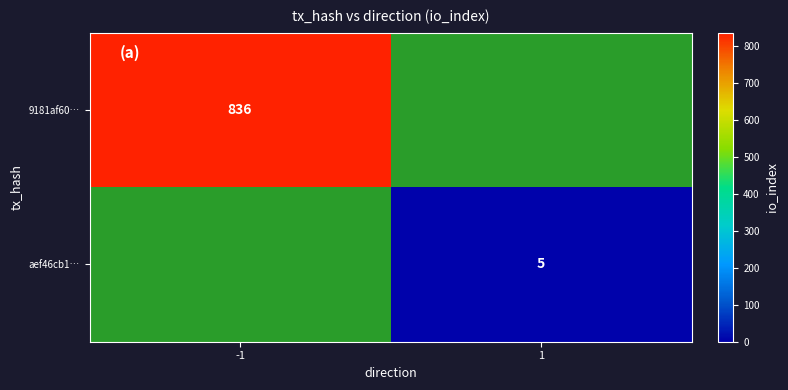

Which label corresponds to the smallest value in the chart?

1